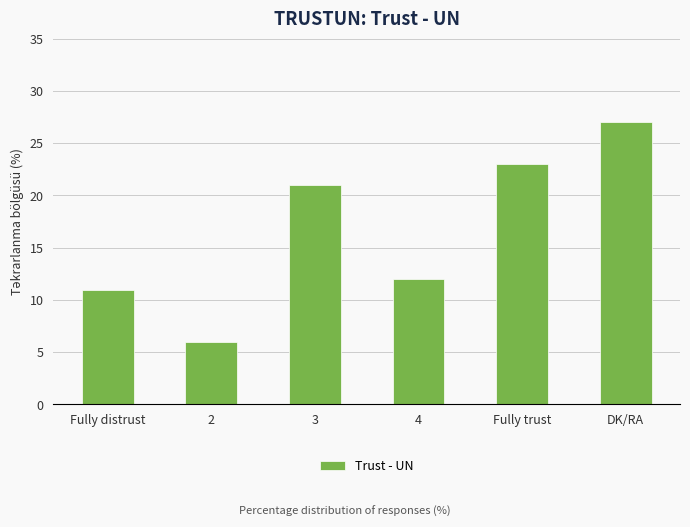

Which has a higher value, Fully distrust or 2?

Fully distrust